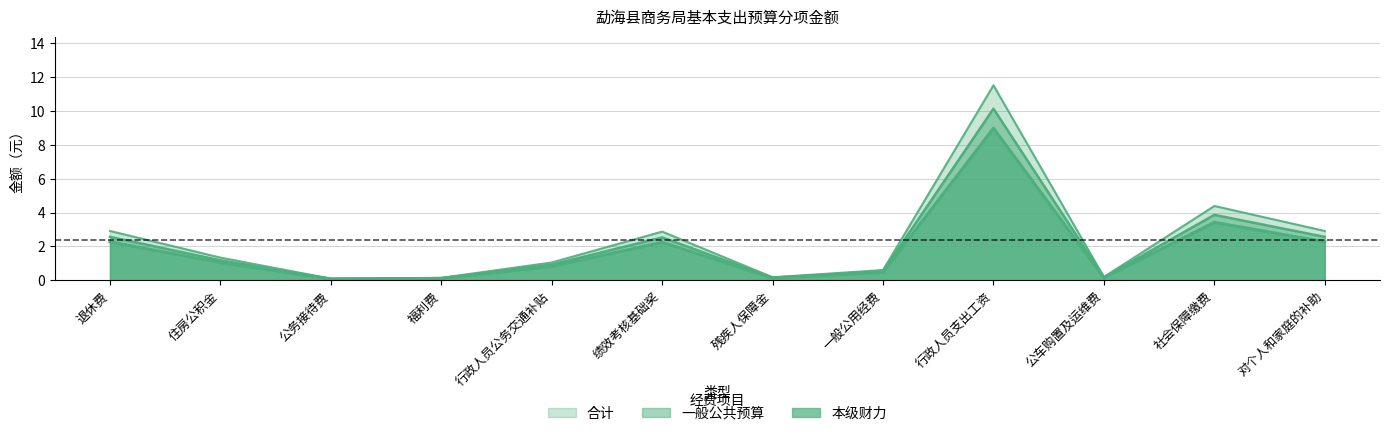

True or false: 合计 has a value of 0.2 at 公务接待费.

False